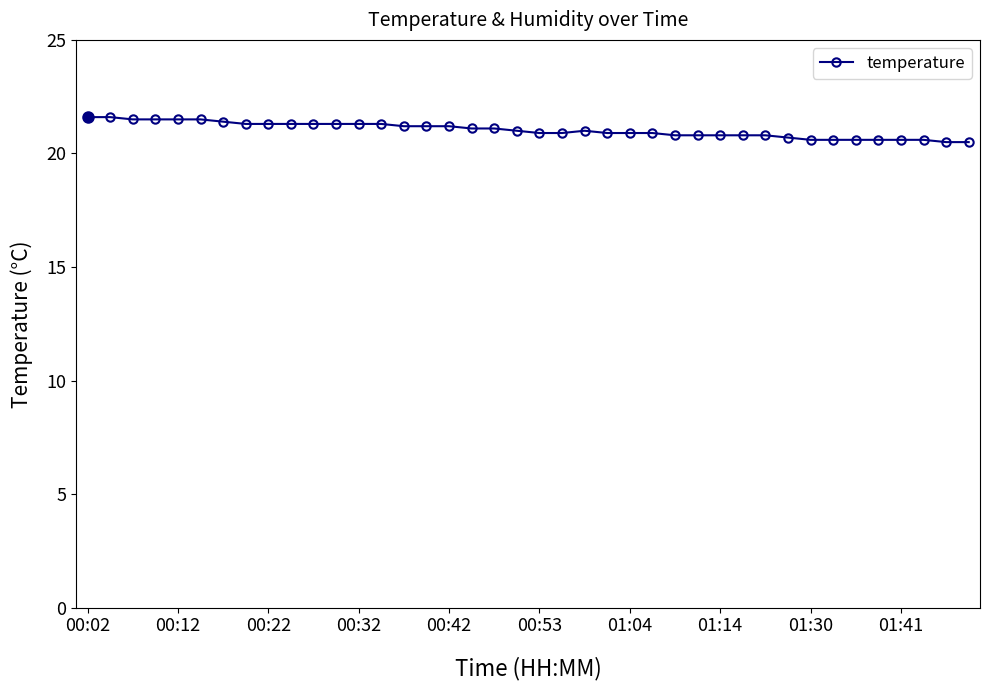

What is the value of the 39th point from the left?

20.5